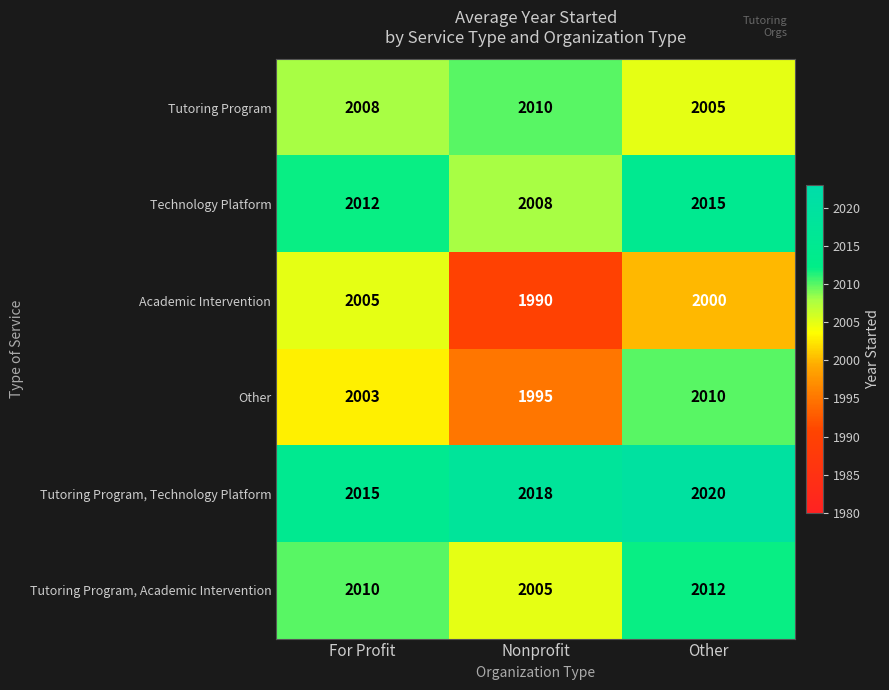

Rank the series at For Profit from lowest to highest value.

Other, Academic Intervention, Tutoring Program, Tutoring Program, Academic Intervention, Technology Platform, Tutoring Program, Technology Platform